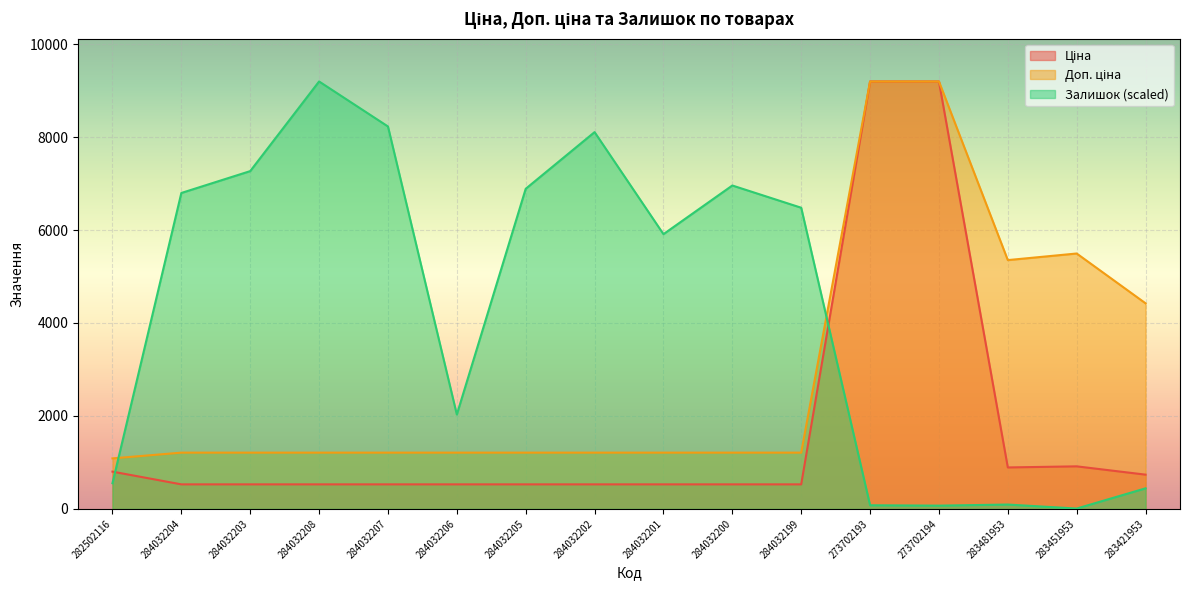

How many intersections are there between Доп. ціна and Залишок?

2